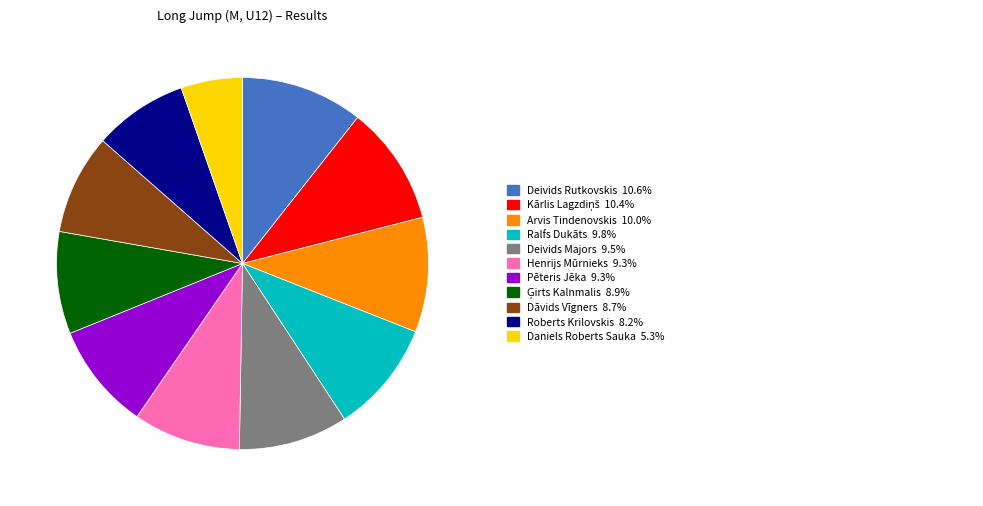

Is there a majority slice in this chart?

No